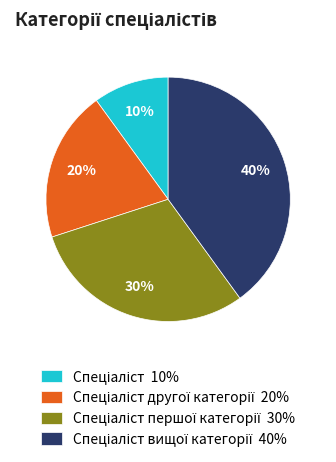

Does any single category account for the majority?

No